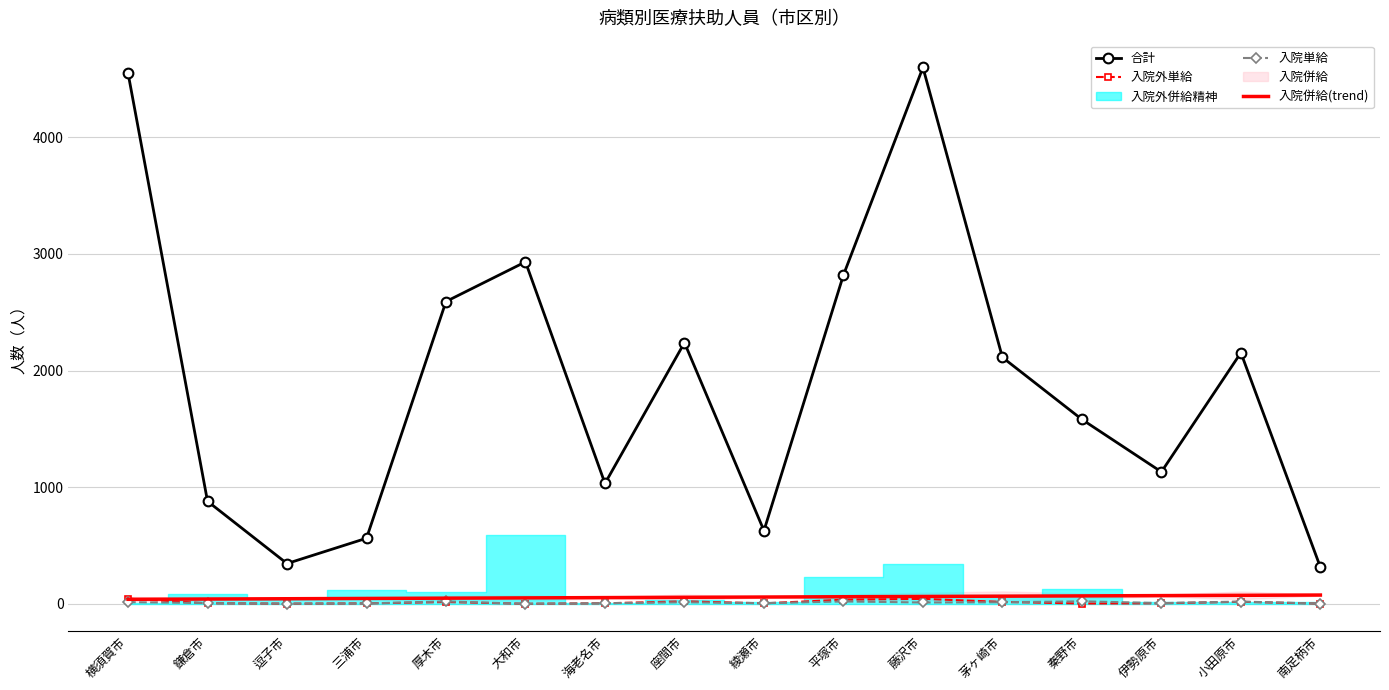

True or false: 入院外単給 and 入院併給(trend) cross at least once.

True